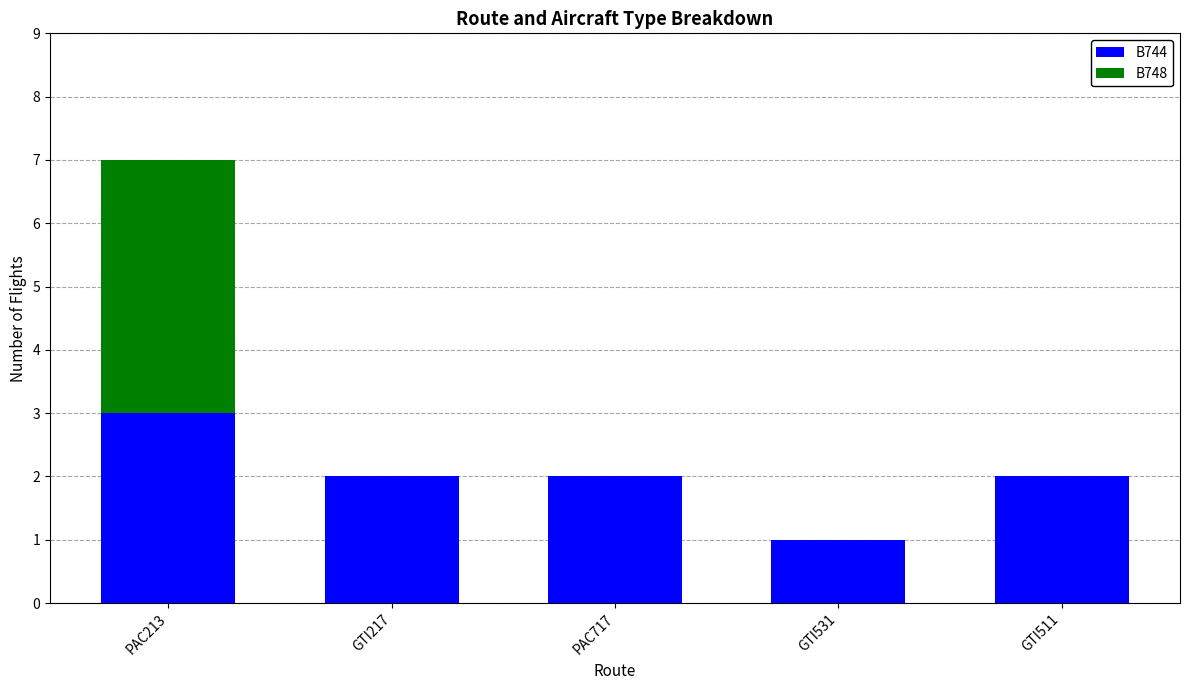

Is it true that B744 equals 5 at PAC213?

False